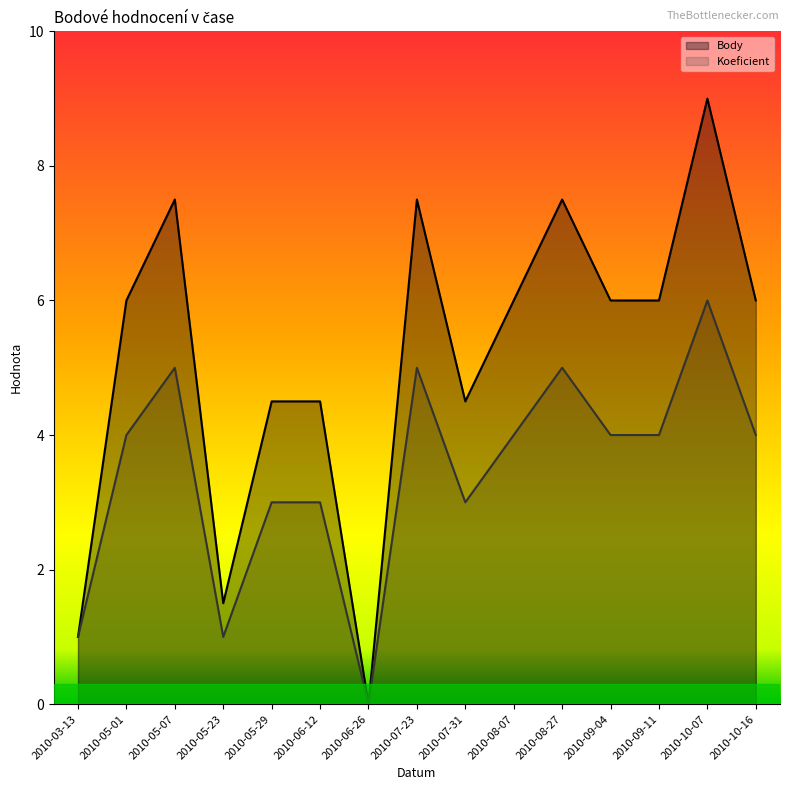

Which series has the largest total across all categories?

Body